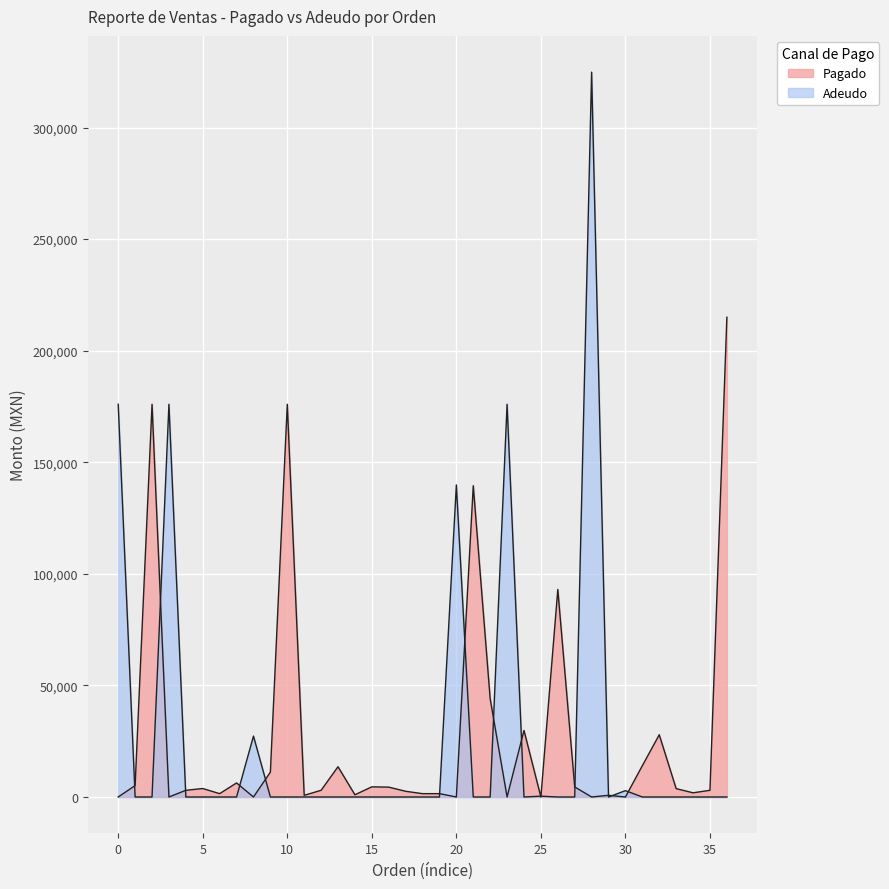

Reading left to right, extract all data points from this chart.

Pagado: 0.0	5112.0	176000.0	0.0	3000.0	3800.0	1500.0	6300.0	0.0	11136.0	176000.0	750.0	3000.0	13560.0	1000.0	4550.0	4420.0	2560.0	1500.0	1500.0	0.0	139500.0	44000.0	0.0	29820.0	0.0	93000.0	4500.0	0.0	750.0	0.0	14020.0	27888.0	3750.0	1875.0	3000.0	215000.0
Adeudo: 176000.0	0.0	0.0	176000.0	0.0	0.0	0.0	0.0	27300.0	0.0	0.0	0.0	0.0	0.0	0.0	0.0	0.0	0.0	0.0	0.0	139840.0	0.0	0.0	176000.0	0.0	364.6	0.0	0.0	324840.0	0.0	2840.0	0.0	0.0	0.0	0.0	0.0	0.0